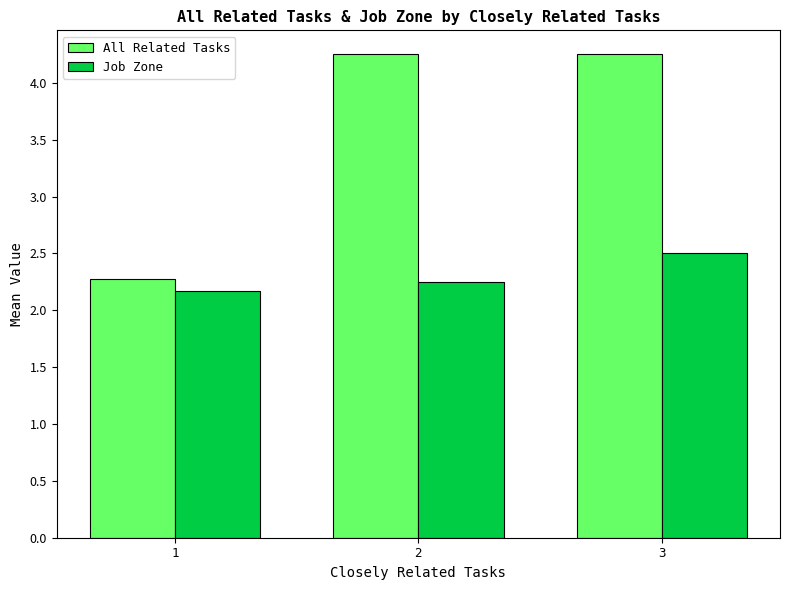

What is the difference between the Job Zone values at 2 and 1?

0.1